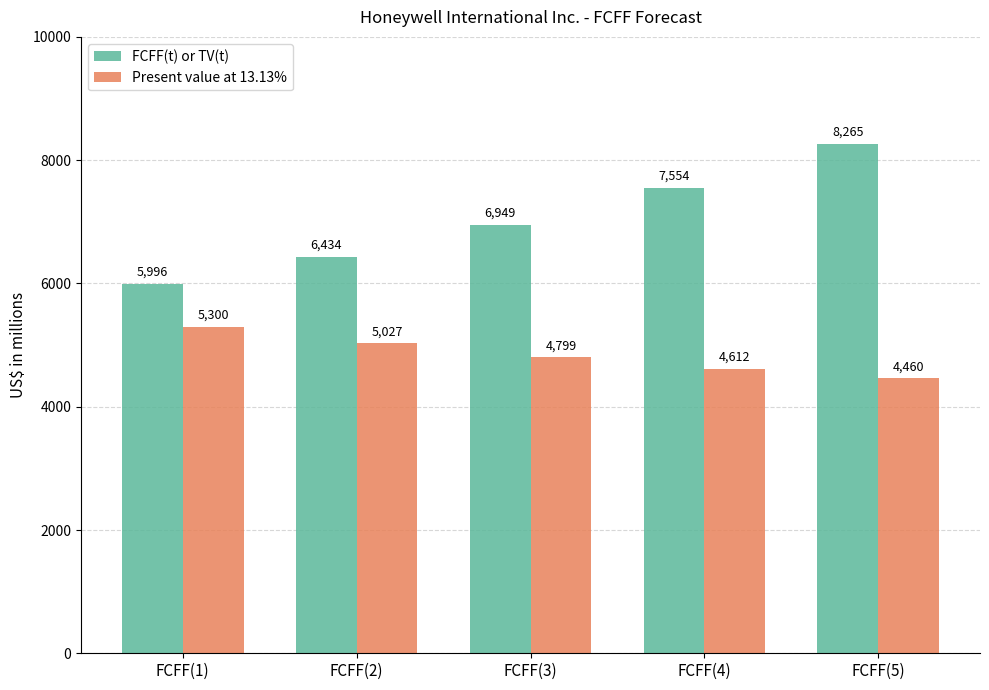

List the series in order of their overall mean, highest first.

FCFF(t) or TV(t), Present value at 13.13%